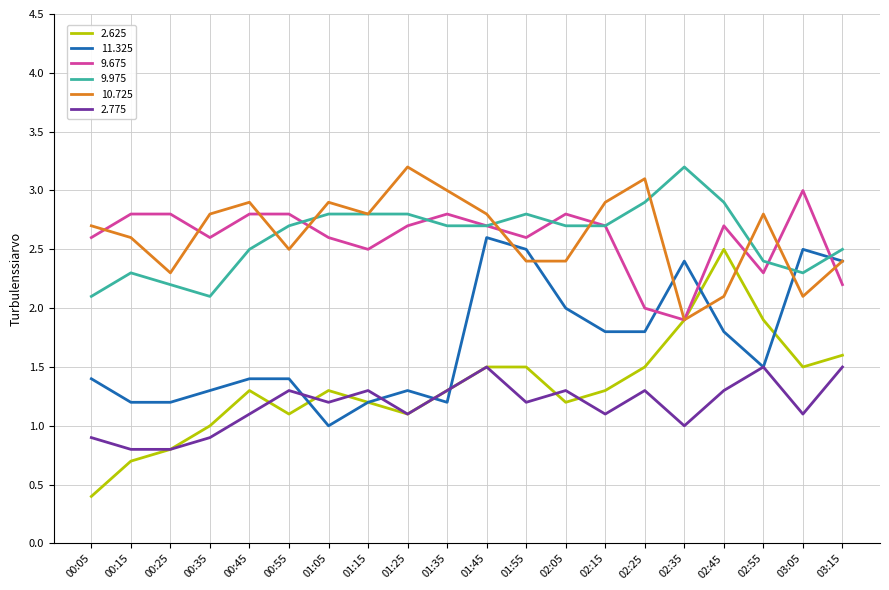

At which category does 10.725 reach its first local valley?

00:25